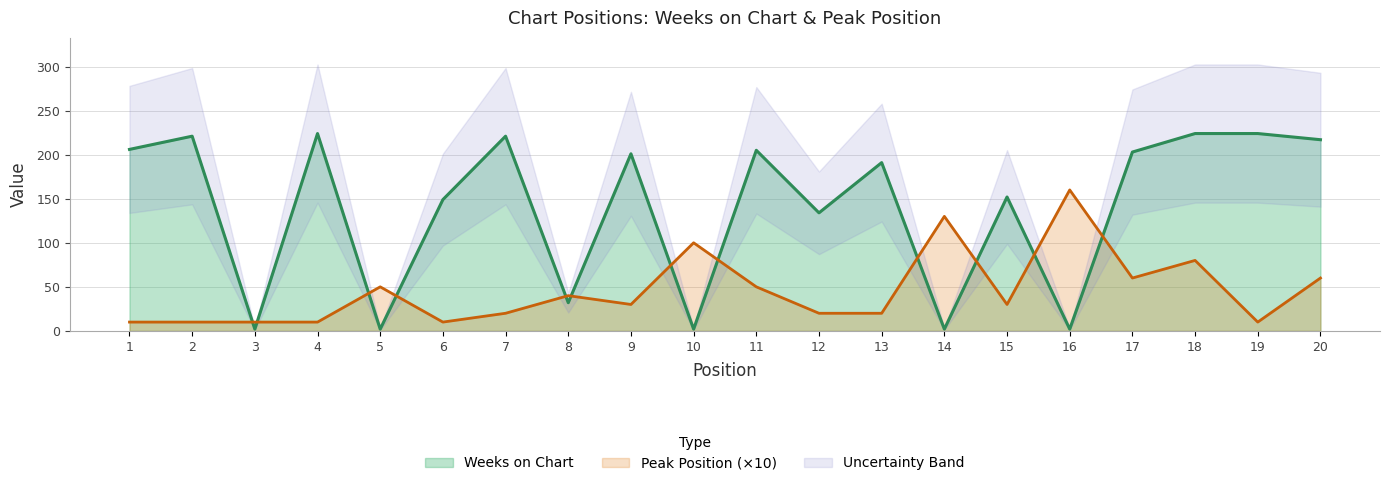

Is it true that Peak Position equals 10 at 6?

True